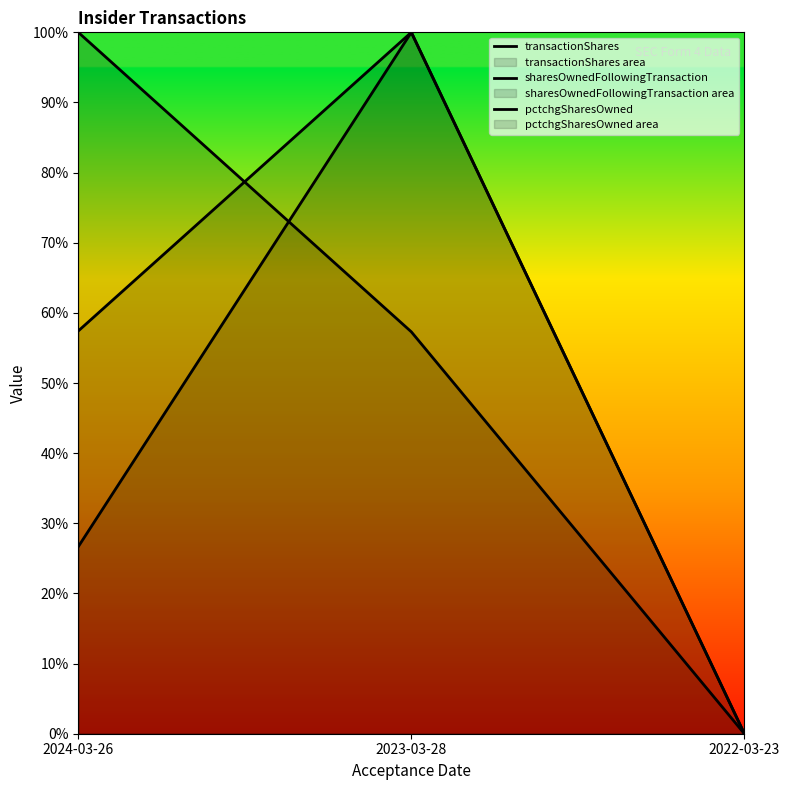

Between 2024-03-26 and 2022-03-23, which is larger?

2024-03-26